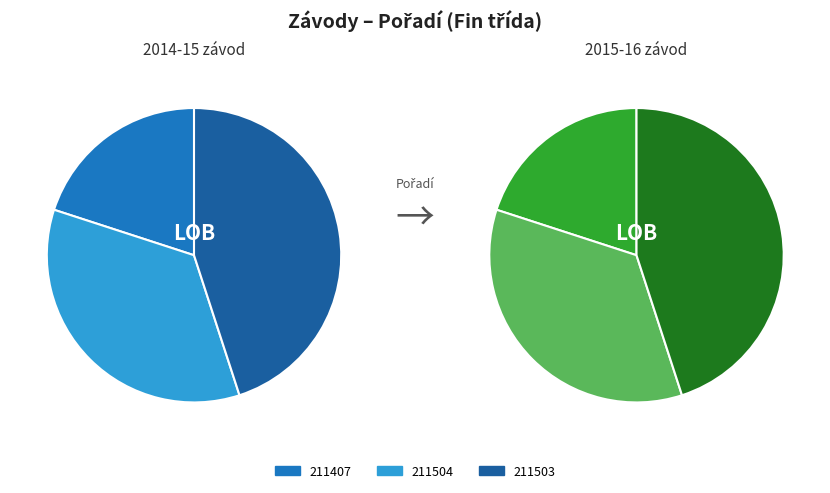

How many slices are in this pie chart?

3